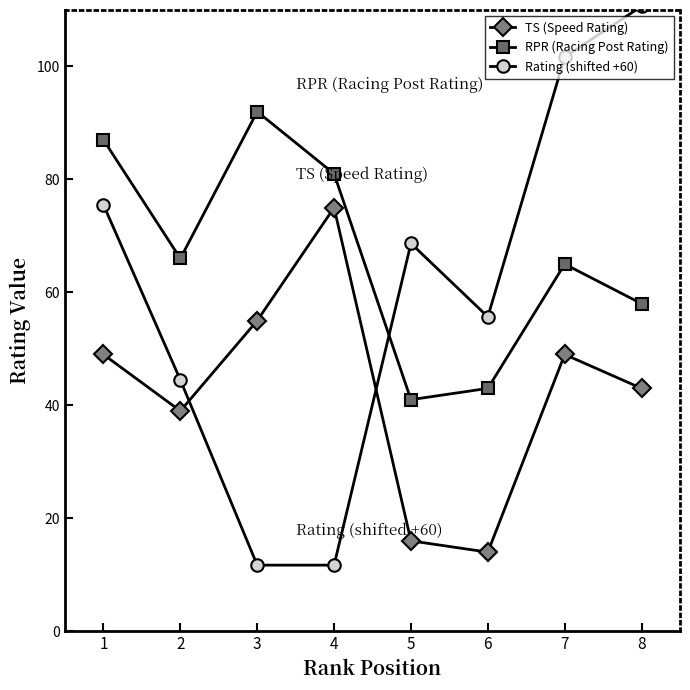

What is the difference between the TS (Speed Rating) values at 2 and 7?

10.0